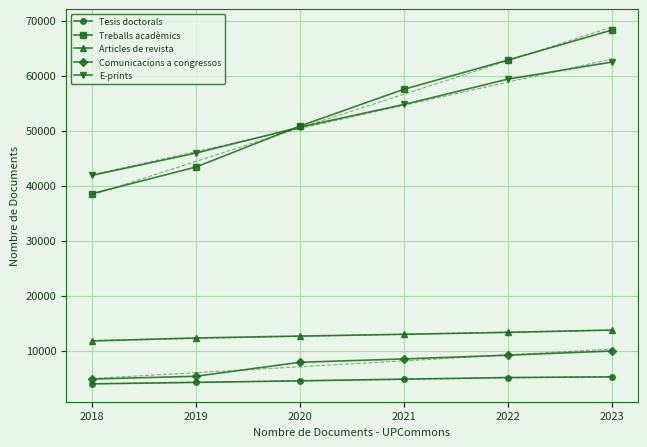

How many values in the Articles de revista series are below 12972?

3